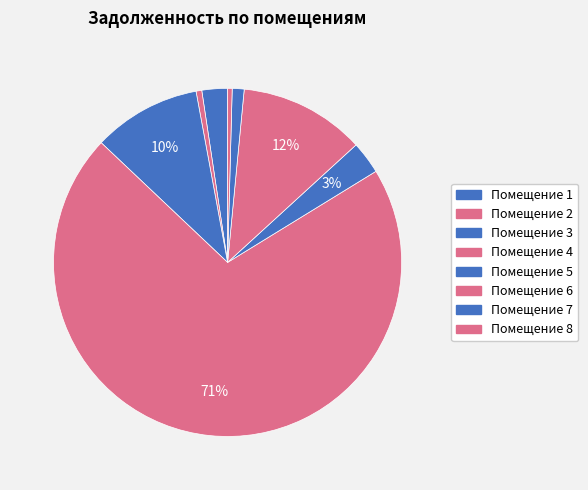

Count the number of slices in the pie.

8